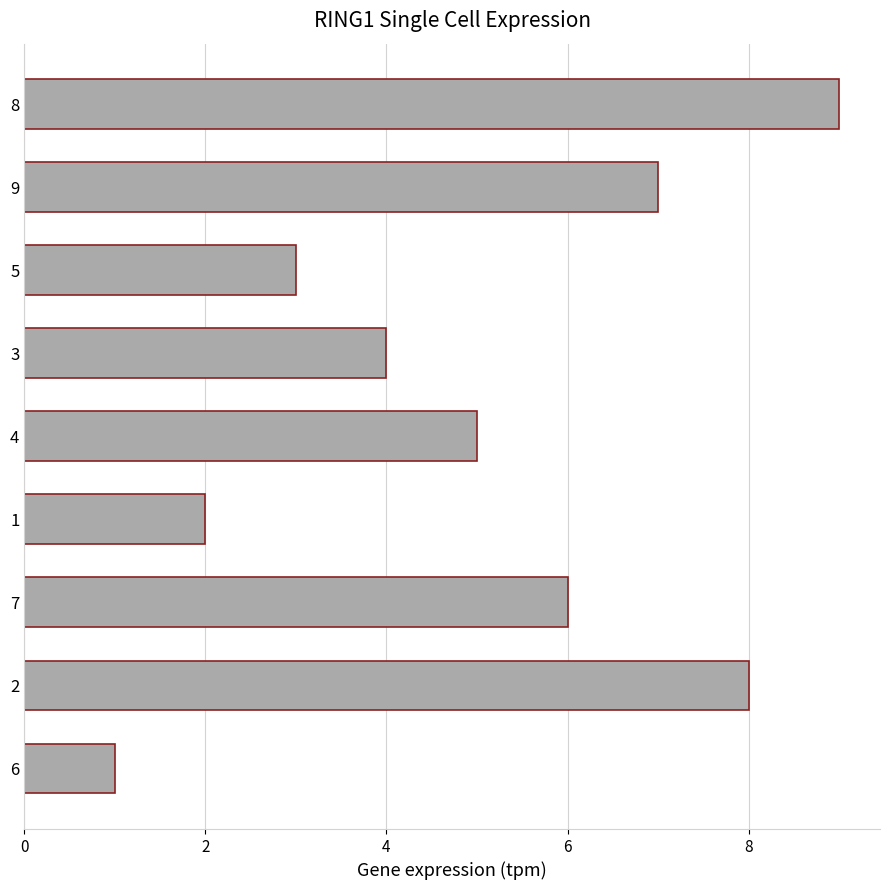

What is the average value?

5